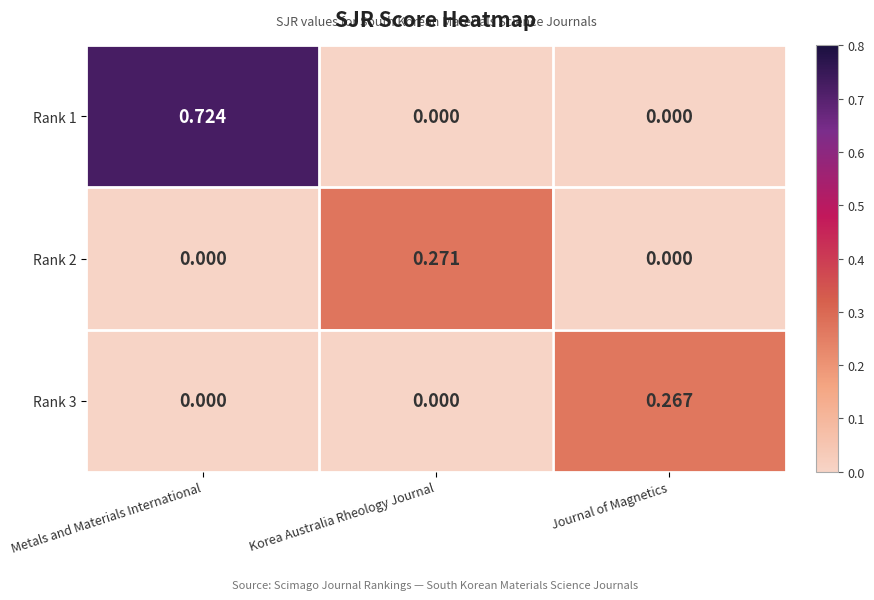

At which category does the chart reach its peak across all series?

Metals and Materials International